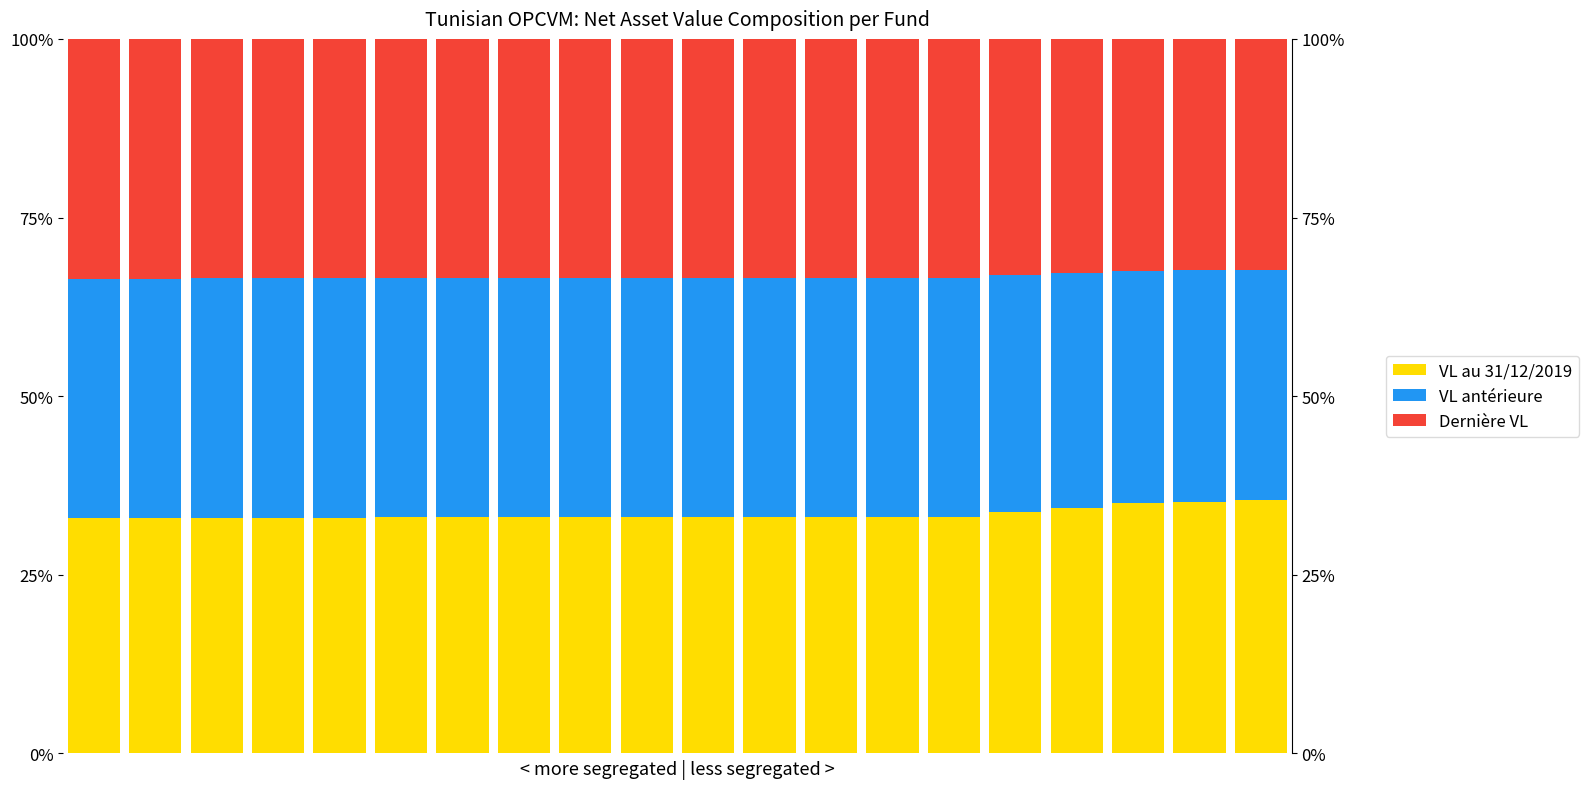

Which series has the widest spread of values?

VL au 31/12/2019